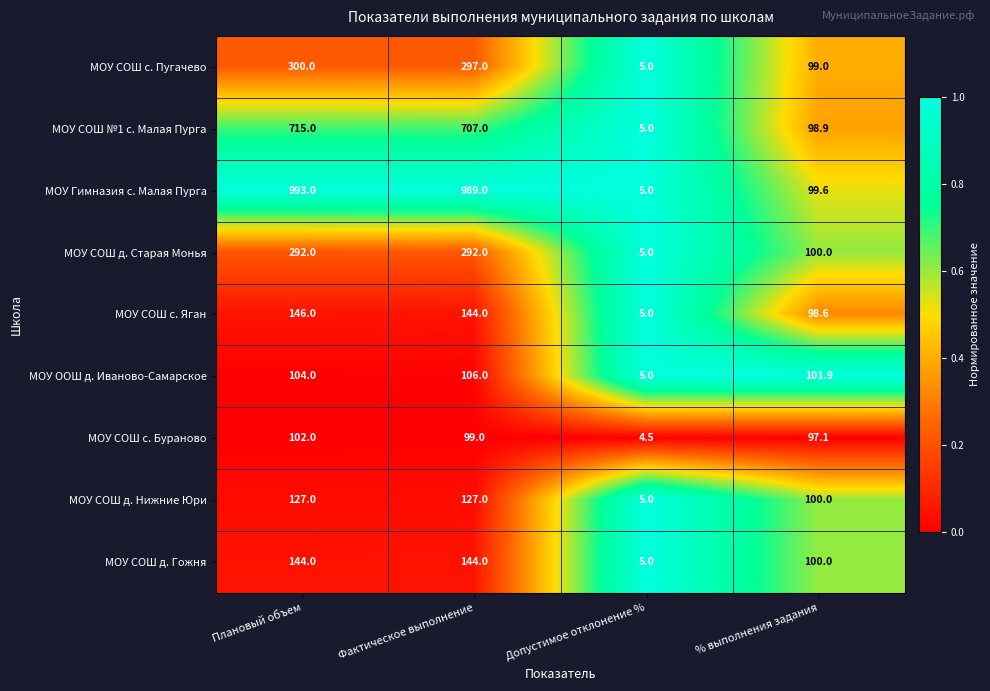

Which series has the largest range (max minus min)?

МОУ Гимназия с. Малая Пурга